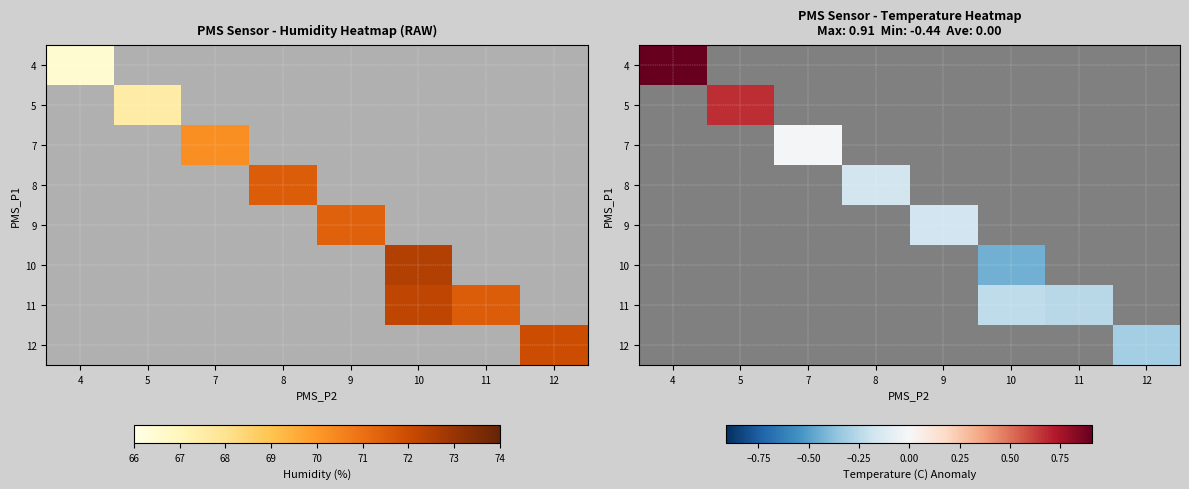

List the series in order of their peak value, highest first.

4, 5, 7, 8, 9, 10, 11, 12